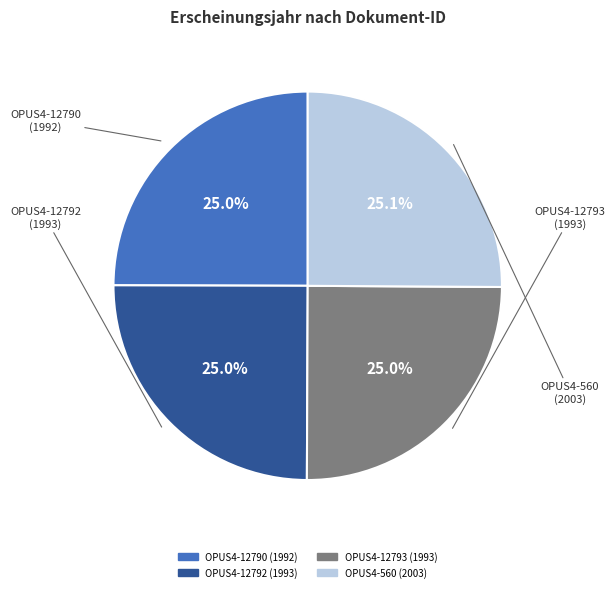

Approximately how many times larger is the value at OPUS4-12793 compared to OPUS4-12790?

1.0